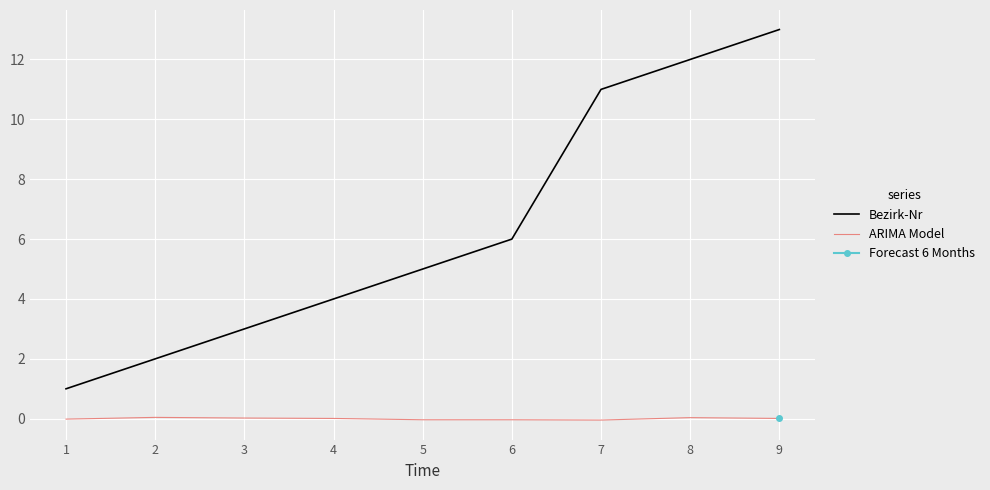

What is the difference between the maximum and minimum values in the ARIMA Model series?

0.1